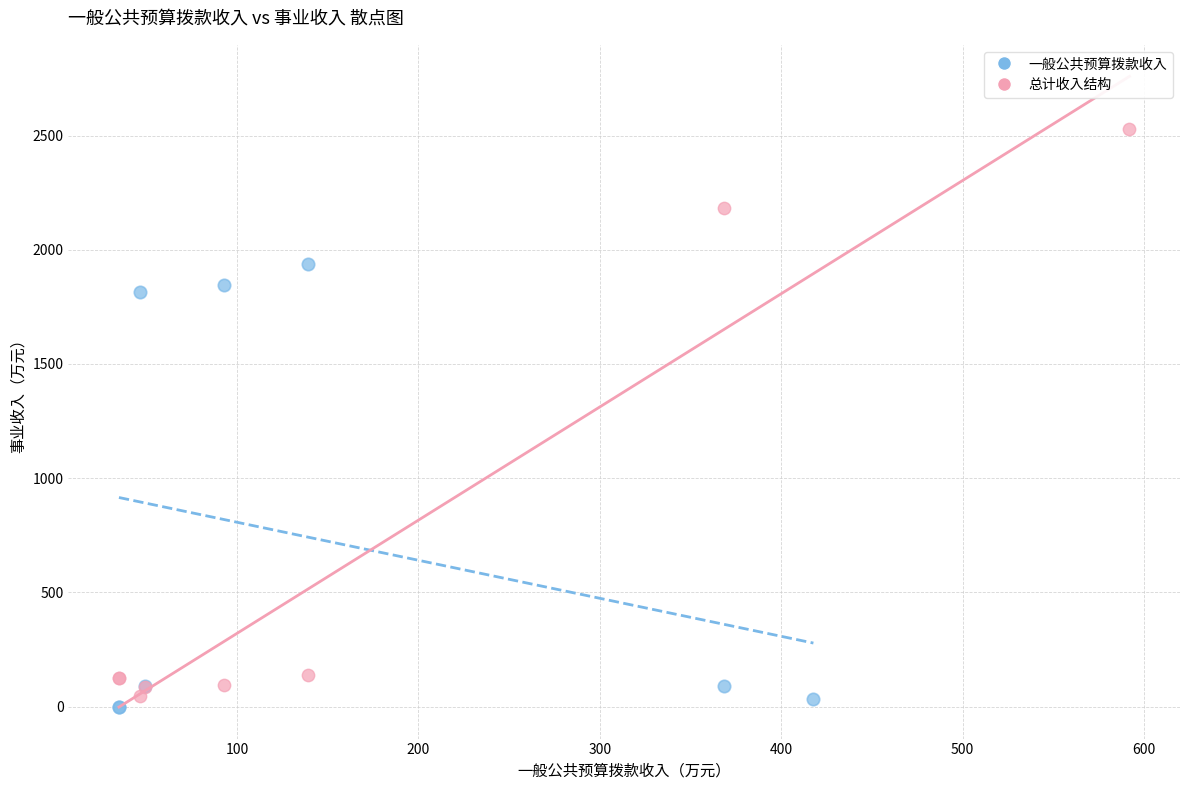

Which series contains the highest Y value?

总计收入结构